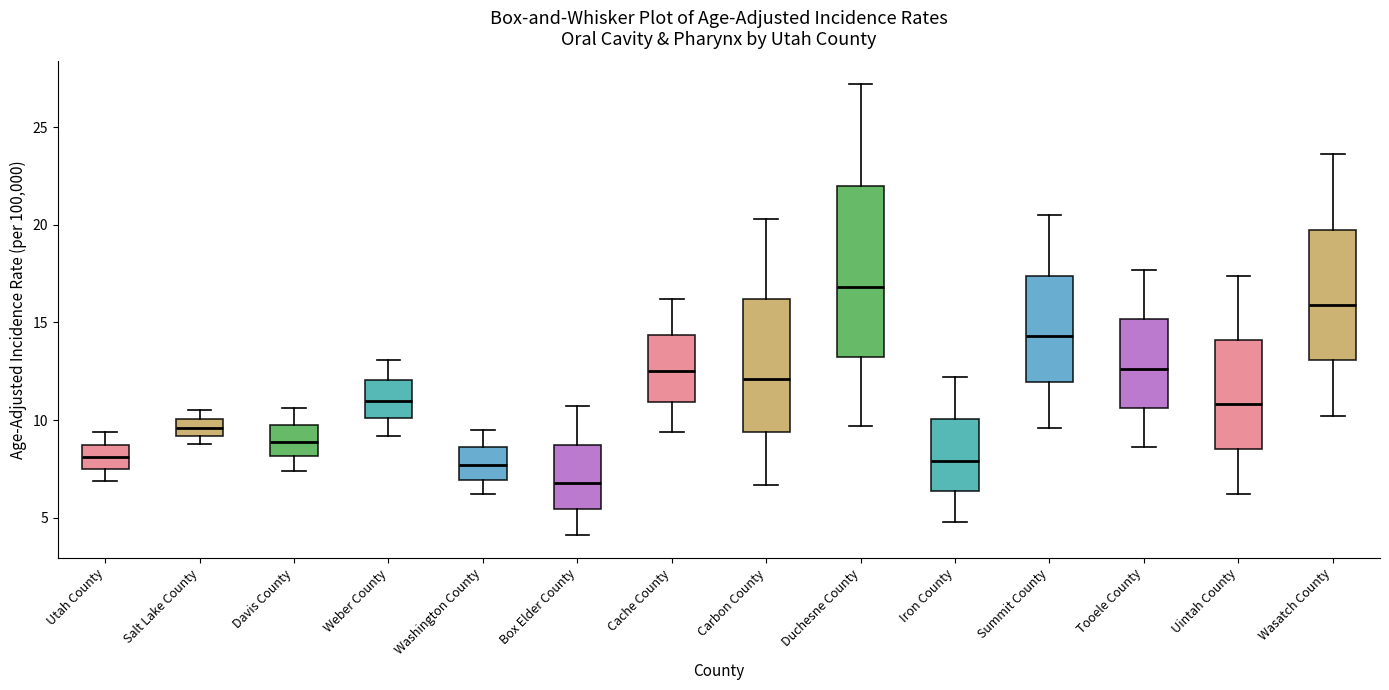

Where is the upper edge of the box for Salt Lake County on the y-axis? The values are not printed on the chart, so give them approximately, as read against the axis.

10.0